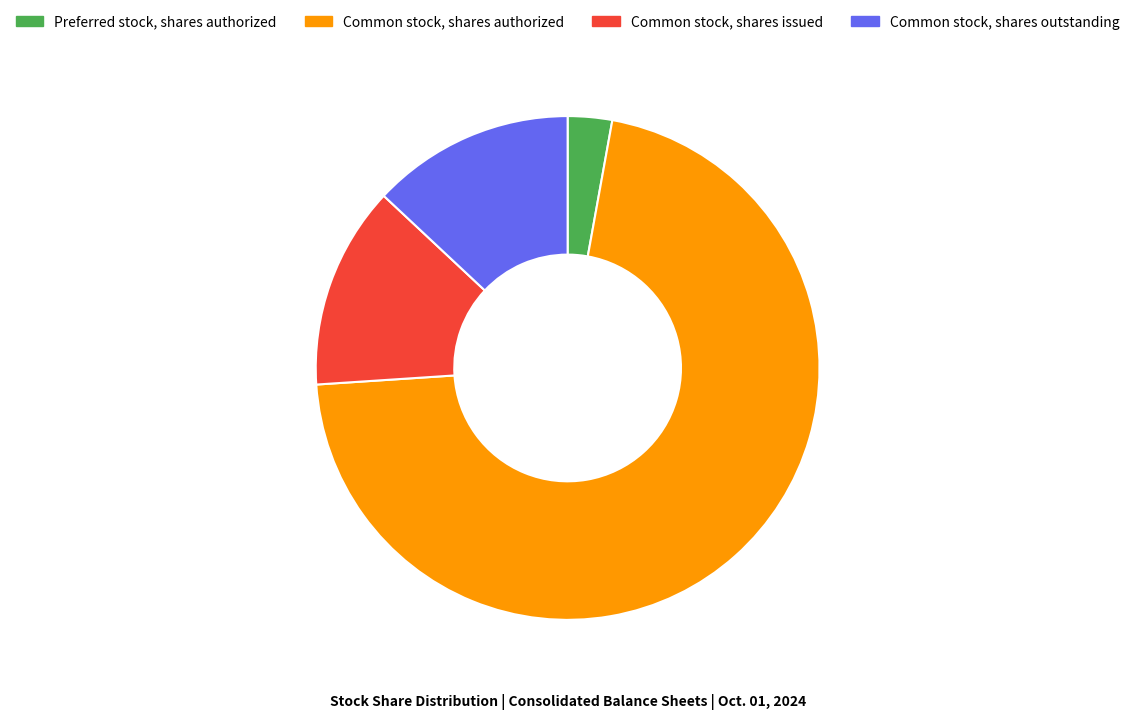

Approximately how many times larger is the value at Common stock, shares authorized compared to Common stock, shares outstanding?

5.5